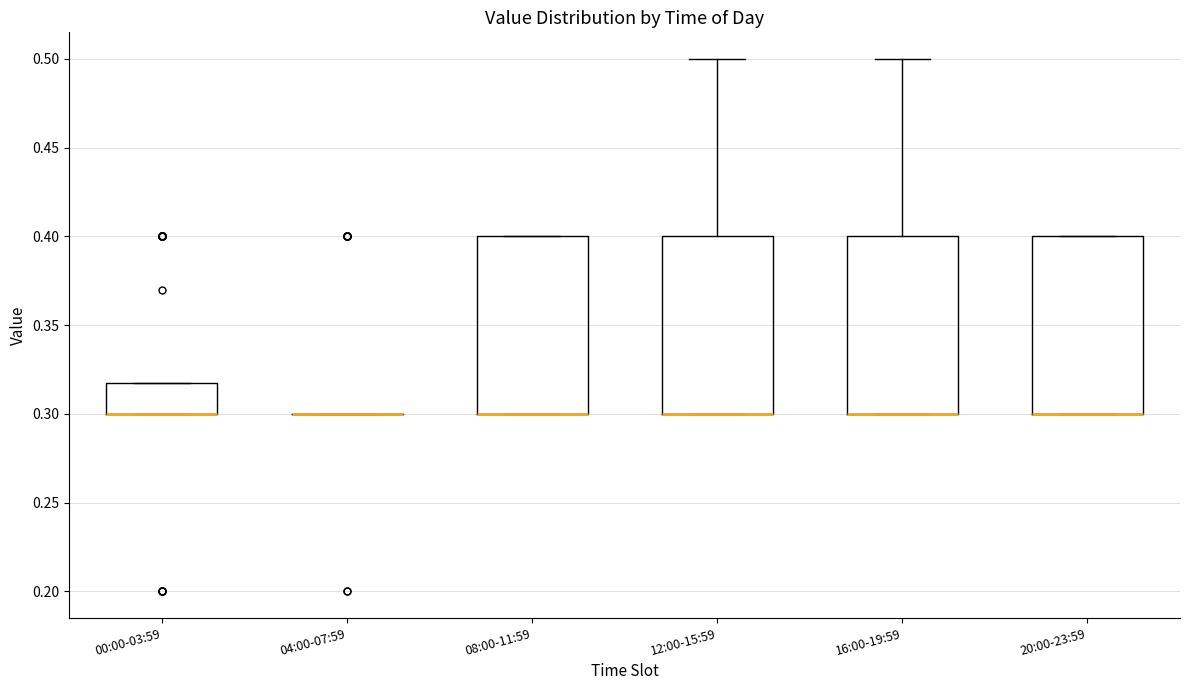

Where does the upper whisker of the box for 16:00-19:59 end on the y-axis? The values are not printed on the chart, so give them approximately, as read against the axis.

0.50